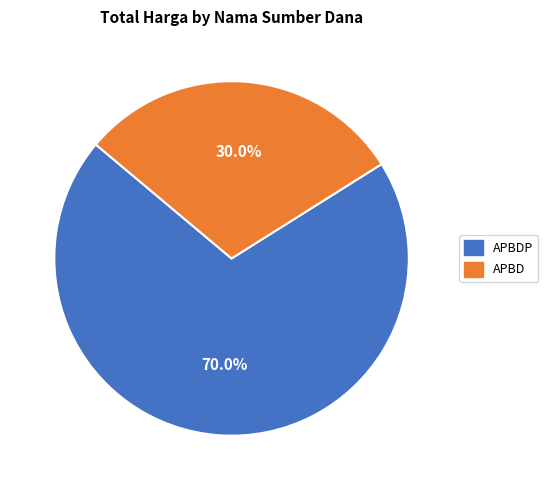

Is there any slice that represents more than half of the pie?

Yes